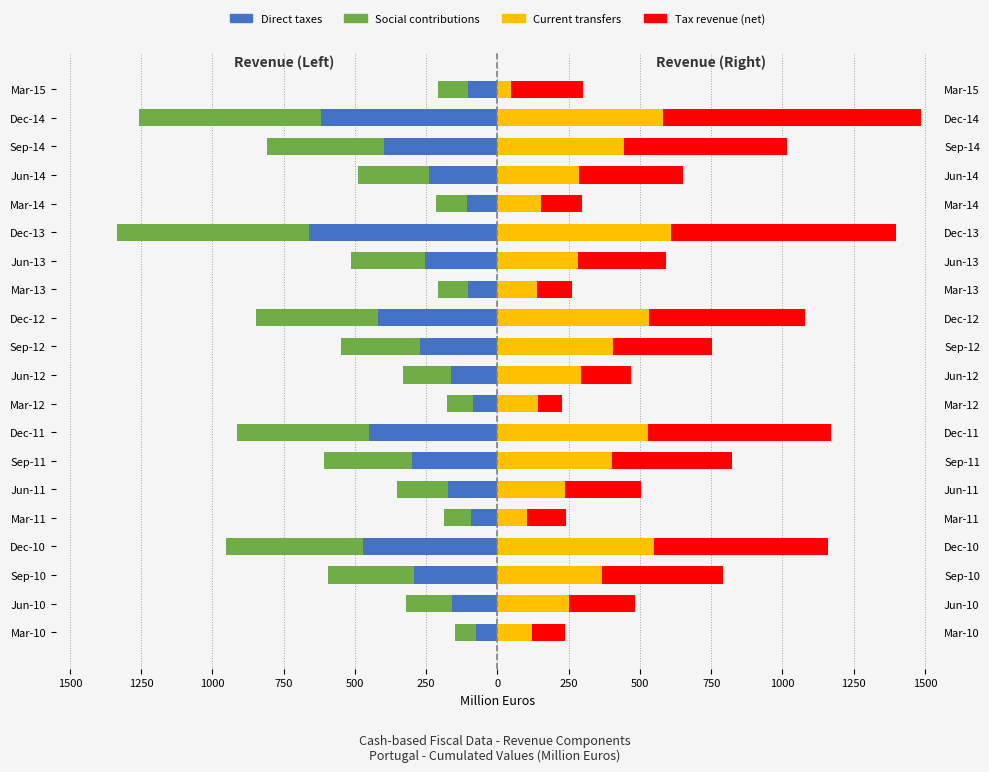

Is the value of Tax revenue (net) at Mar-15 greater than the value of Social contributions at Jun-12?

Yes